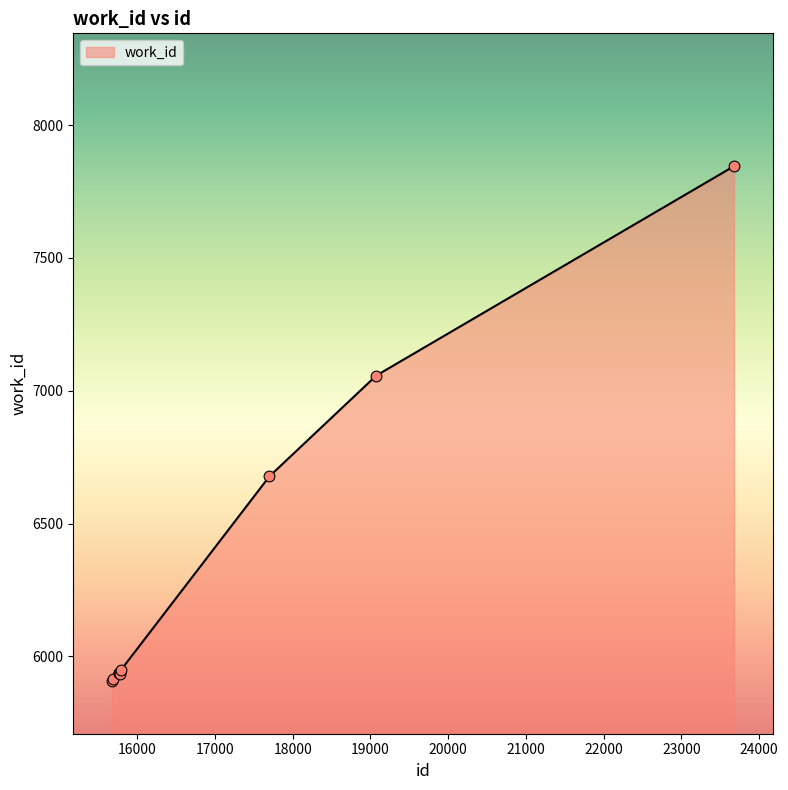

What is the maximum value shown in the chart?

7845